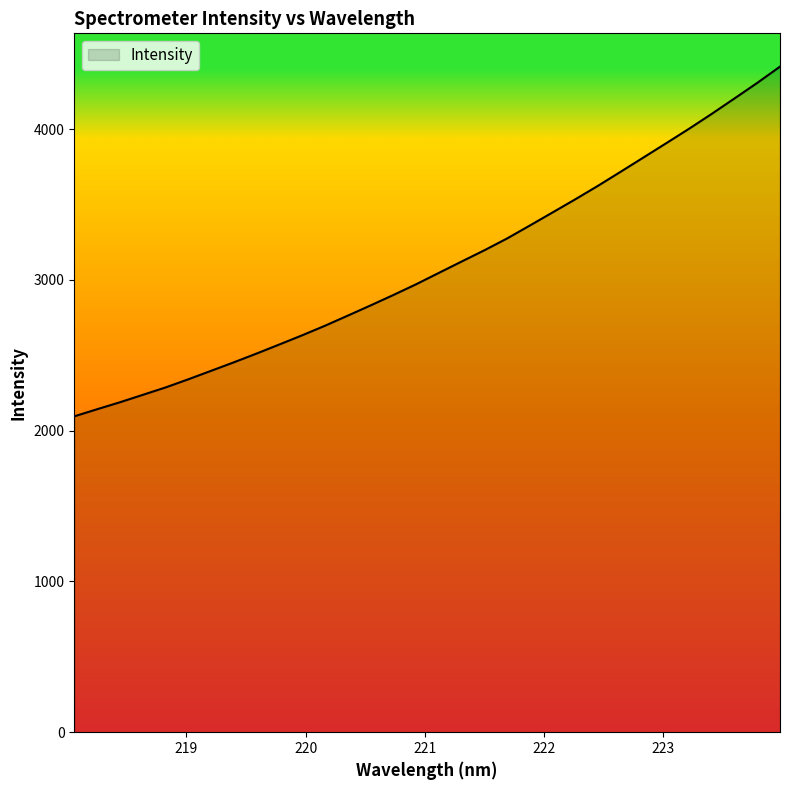

What is the difference between the maximum and minimum values?

2319.4